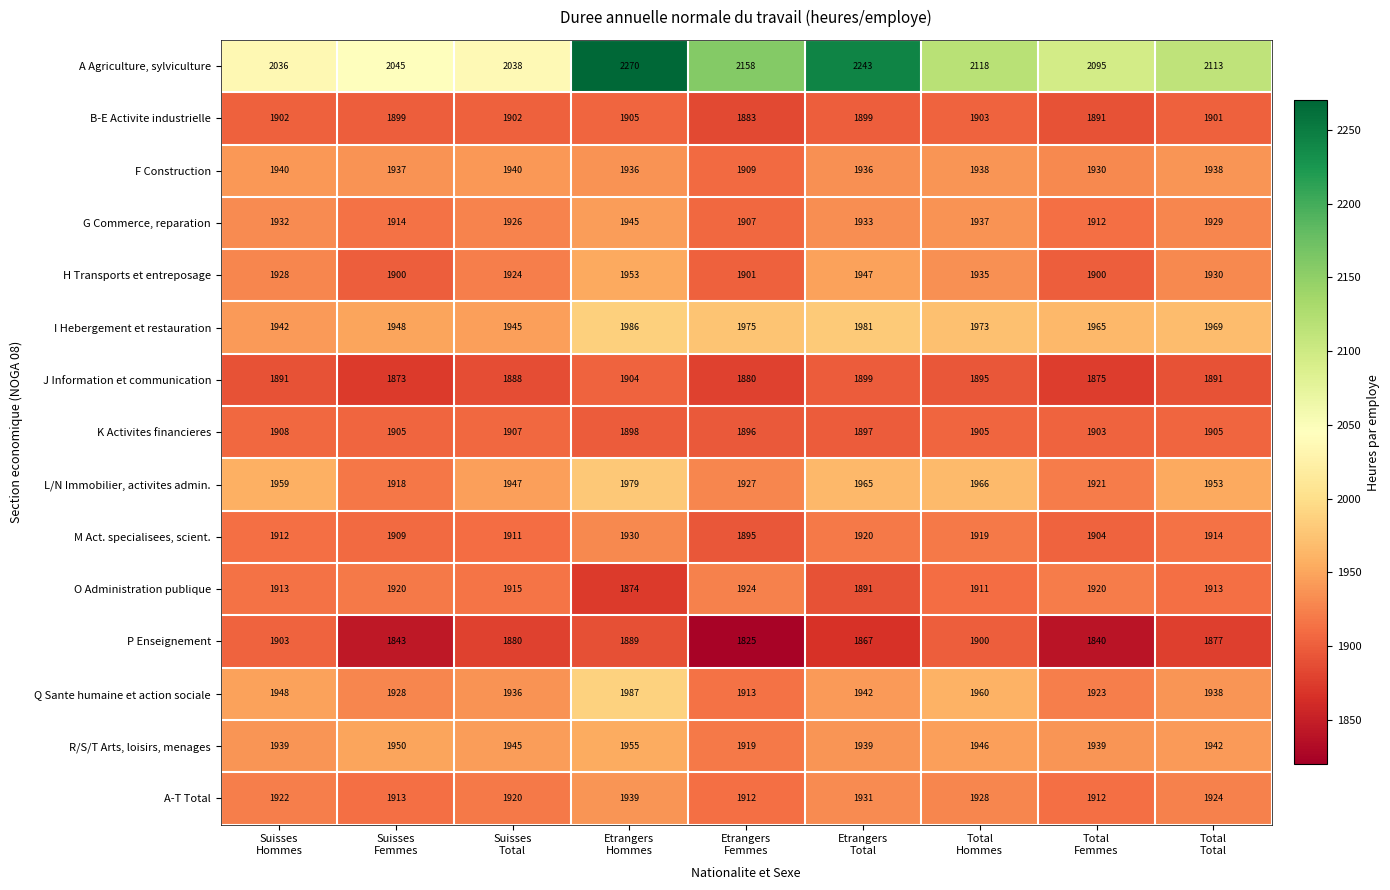

Which series has the largest total across all categories?

A Agriculture, sylviculture